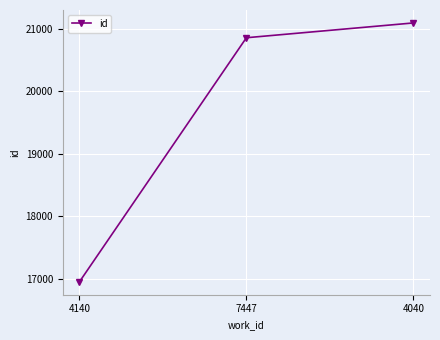

Rank the categories by value from highest to lowest.

4040, 7447, 4140